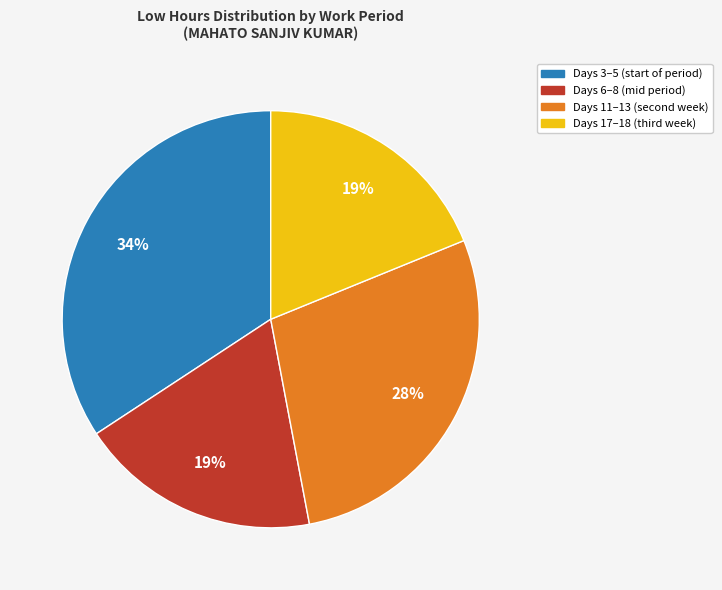

Is there a majority slice in this chart?

No